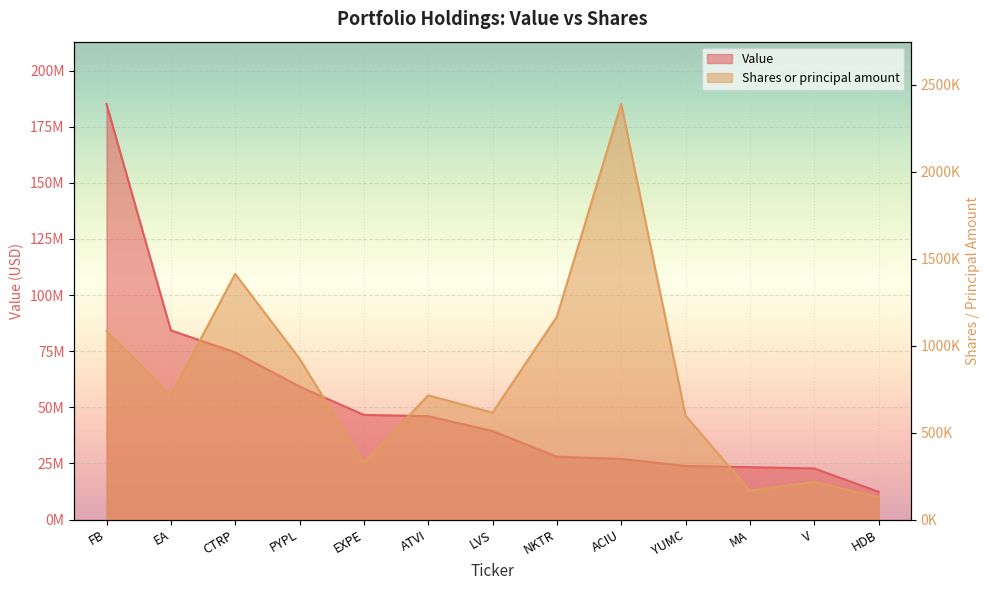

What is the label of the 8th point from the right?

ATVI